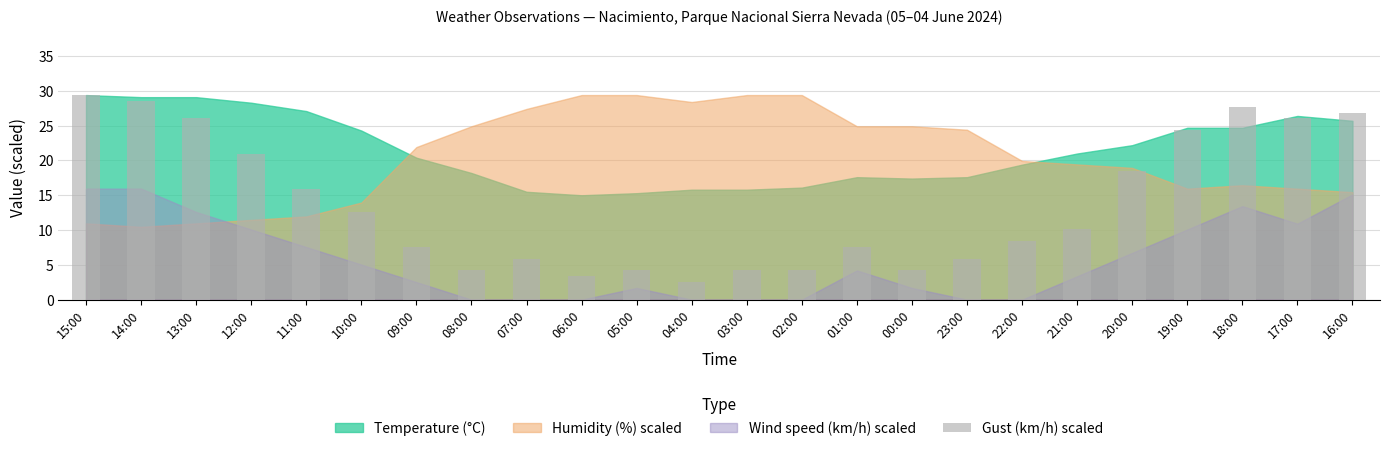

Reading right to left, extract all data points from this chart.

26.9	26.0	27.7	24.4	18.5	10.1	8.4	5.9	4.2	7.6	4.2	4.2	2.5	4.2	3.4	5.9	4.2	7.6	12.6	16.0	21.0	26.0	28.6	29.4